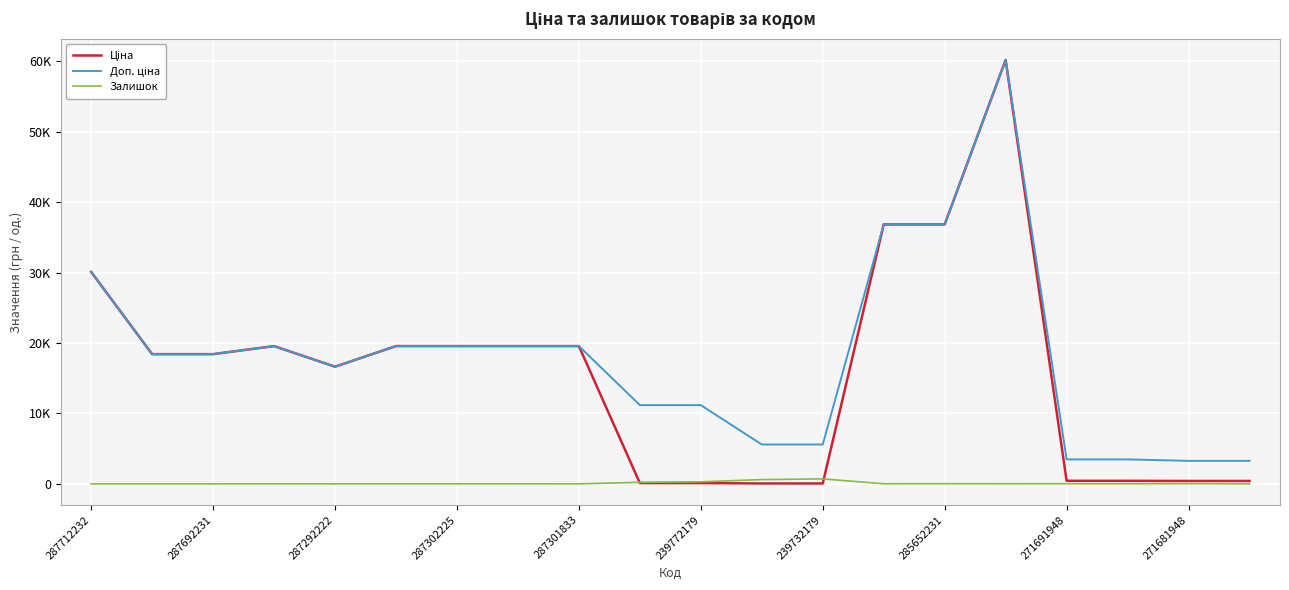

Does the chart display data point markers on the line(s)?

No